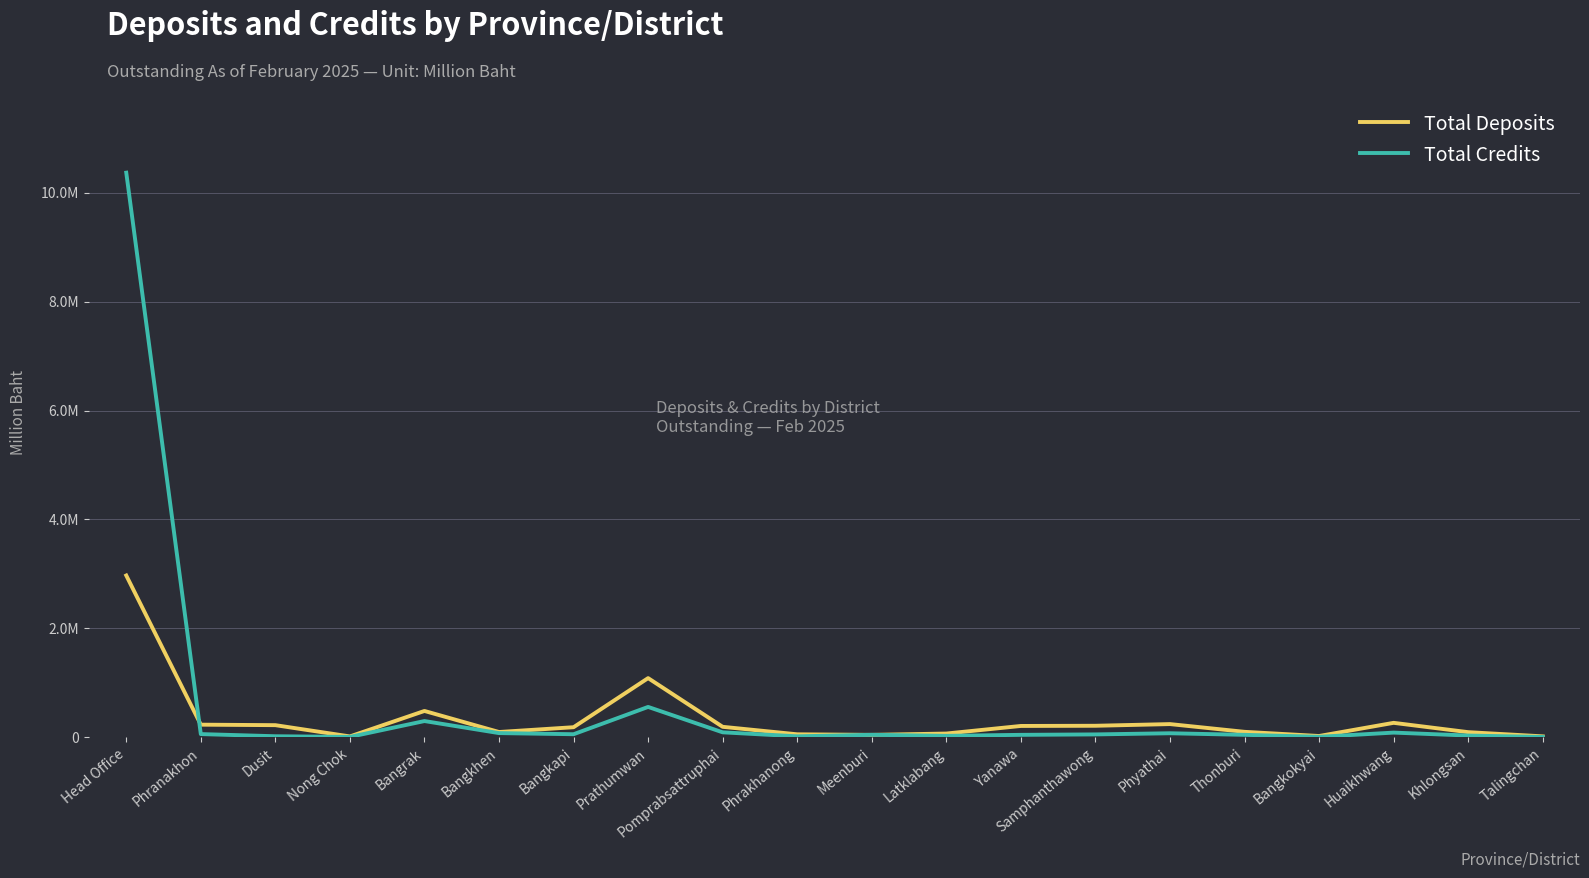

What are all the series names shown in the legend?

Total Deposits, Total Credits